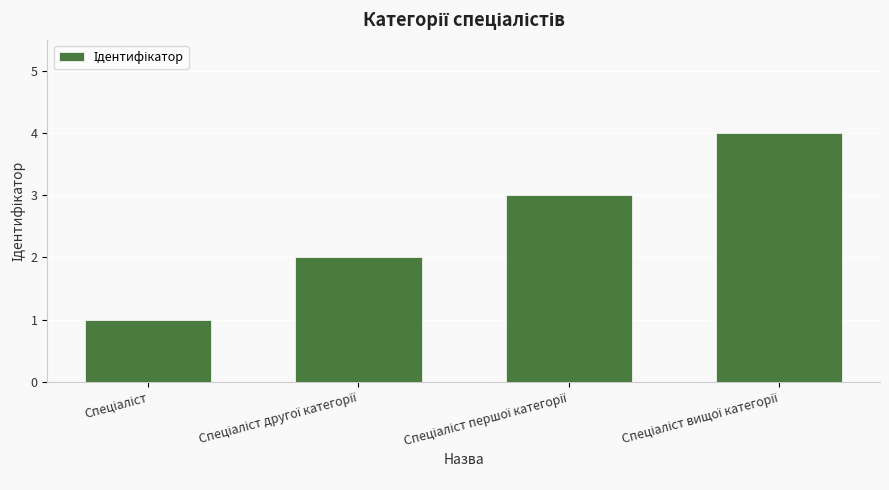

What is the greatest value displayed?

4